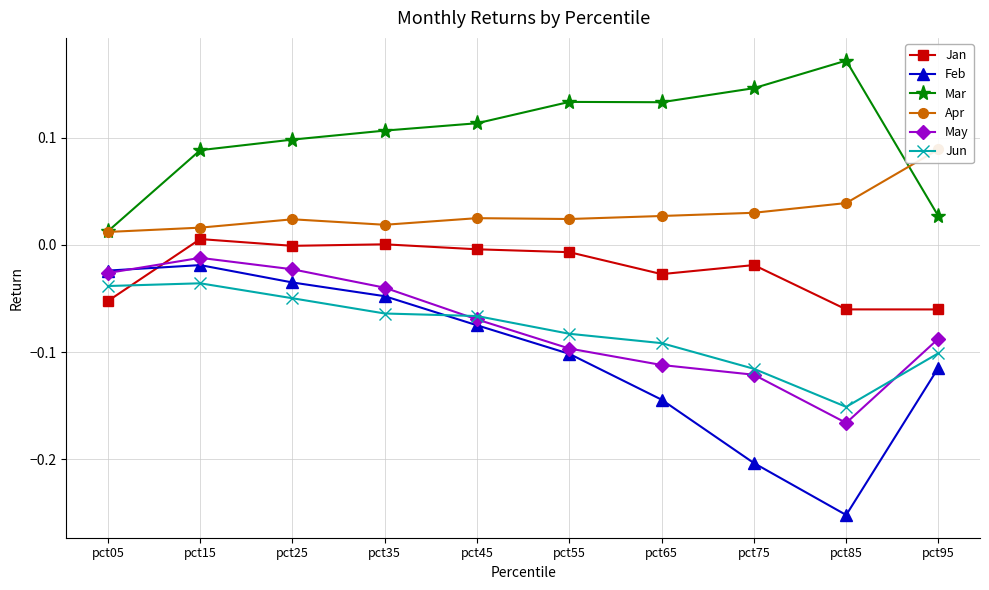

True or false: Jan and Apr intersect in this chart.

False